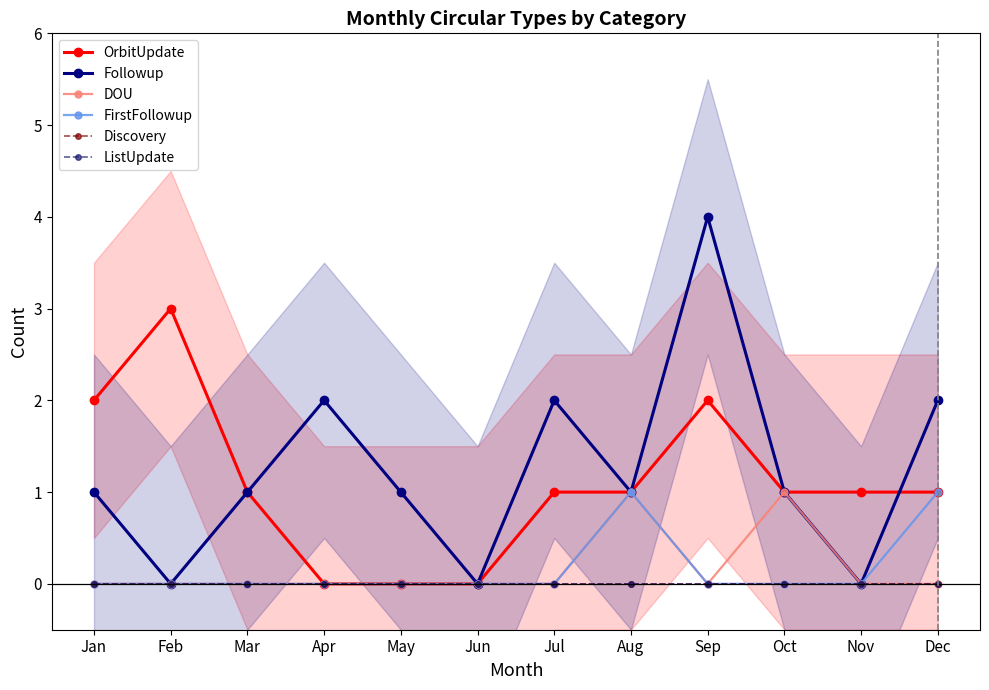

At which category does the chart reach its minimum across all series?

Apr